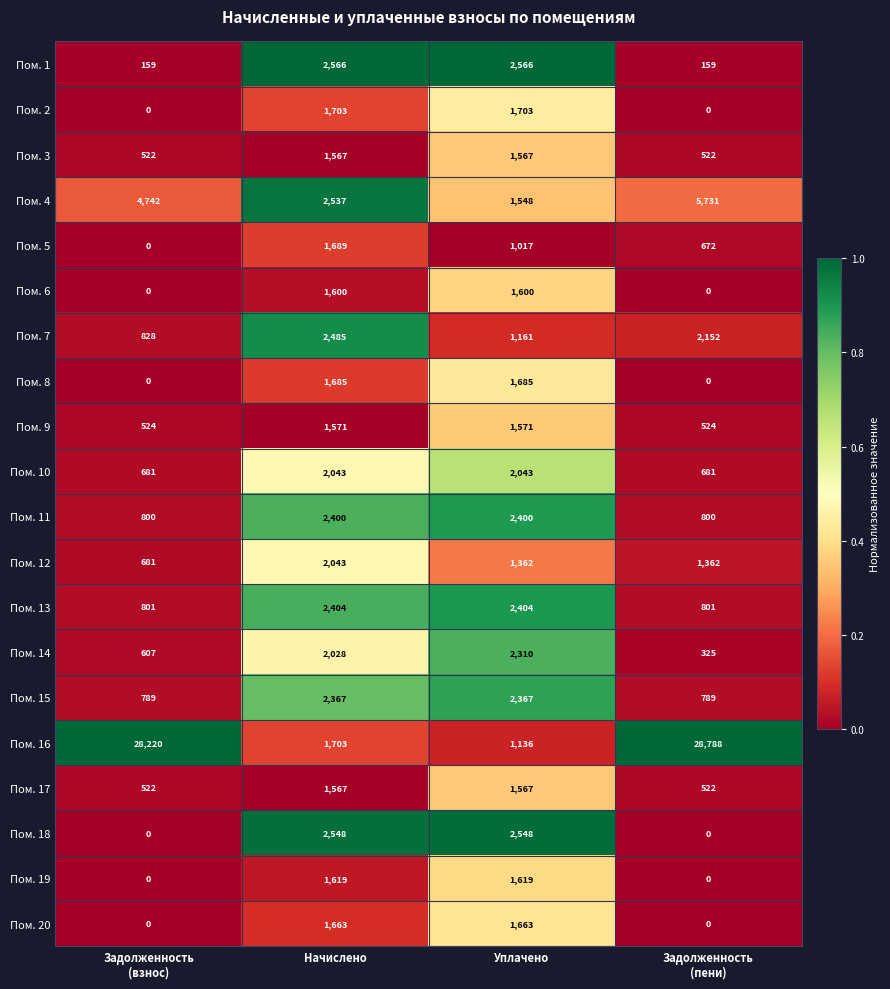

Where does the Пом. 7 series first go above 2152?

Начислено